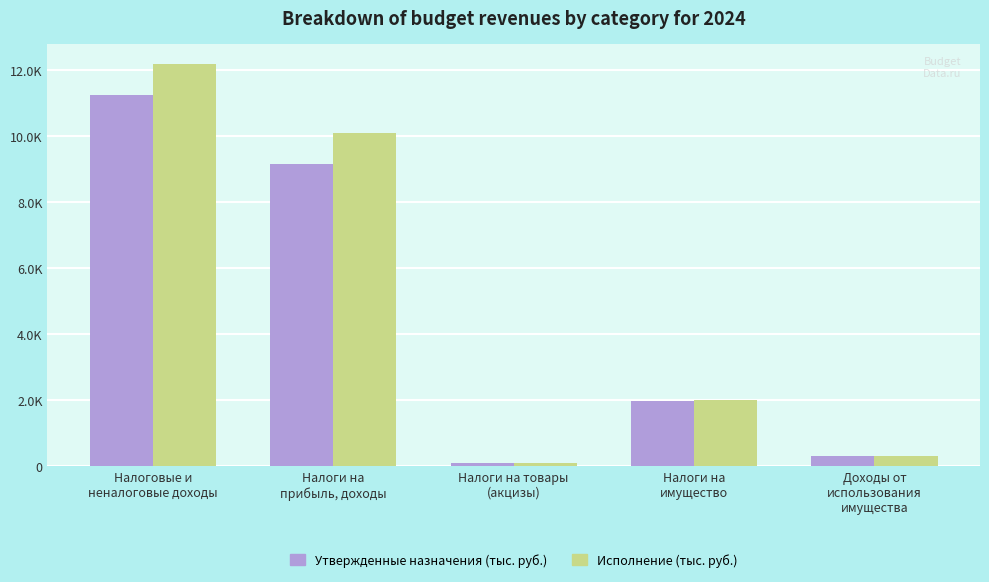

Which series has the widest spread of values?

Исполнение (тыс. руб.)